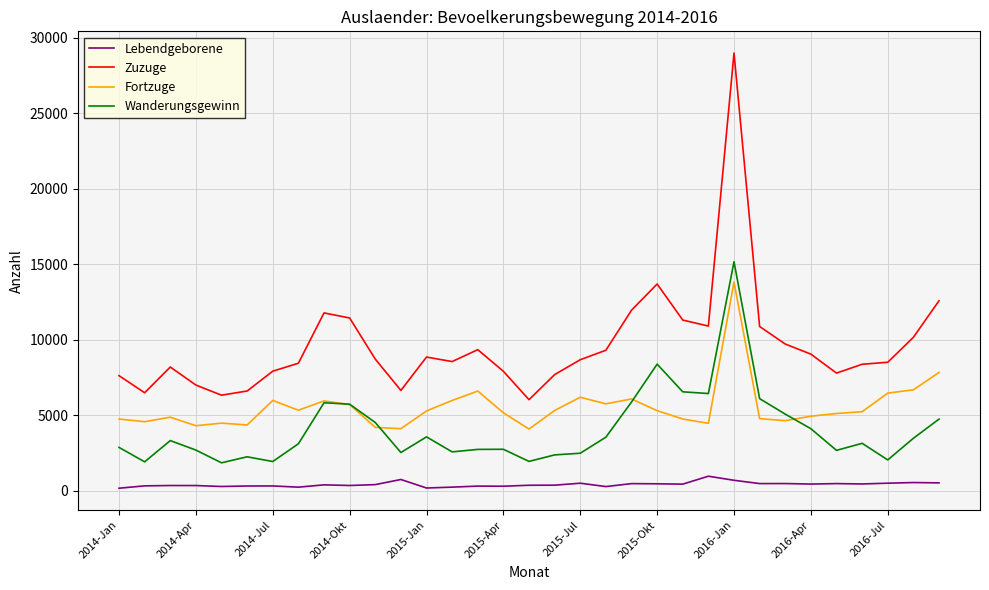

Count the number of categories in the chart.

33